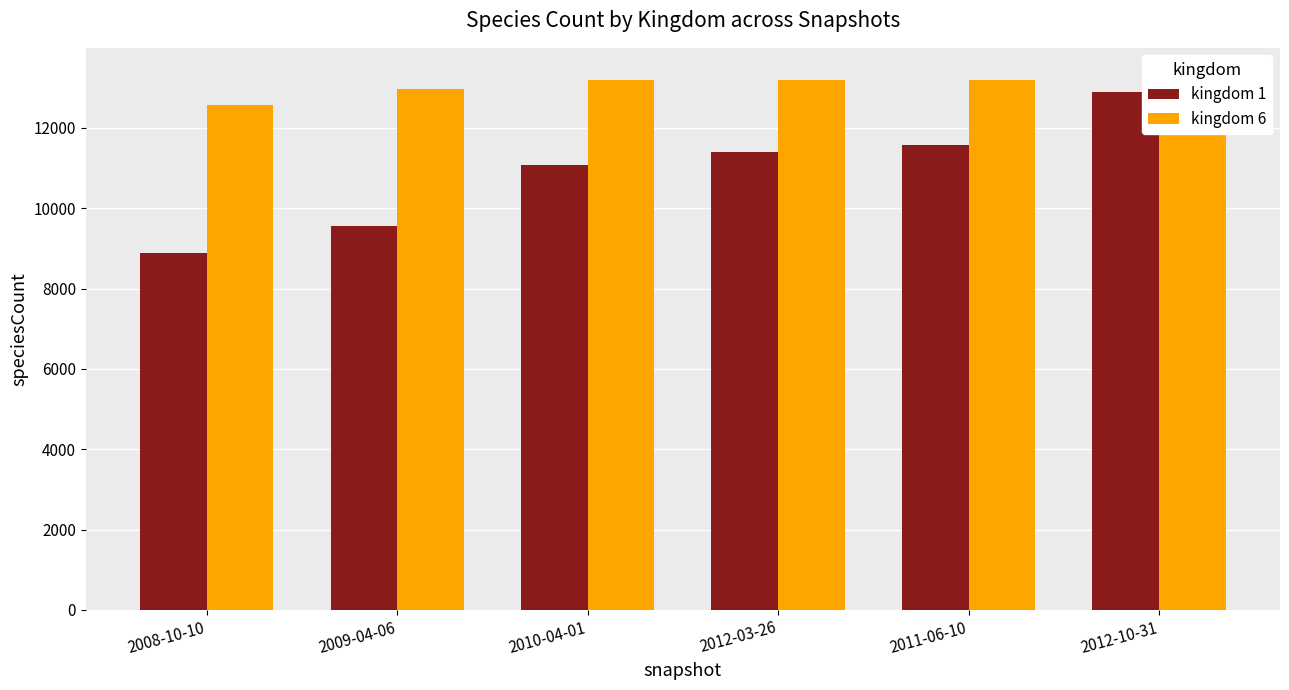

At which label does kingdom 1 first exceed 11408?

2011-06-10